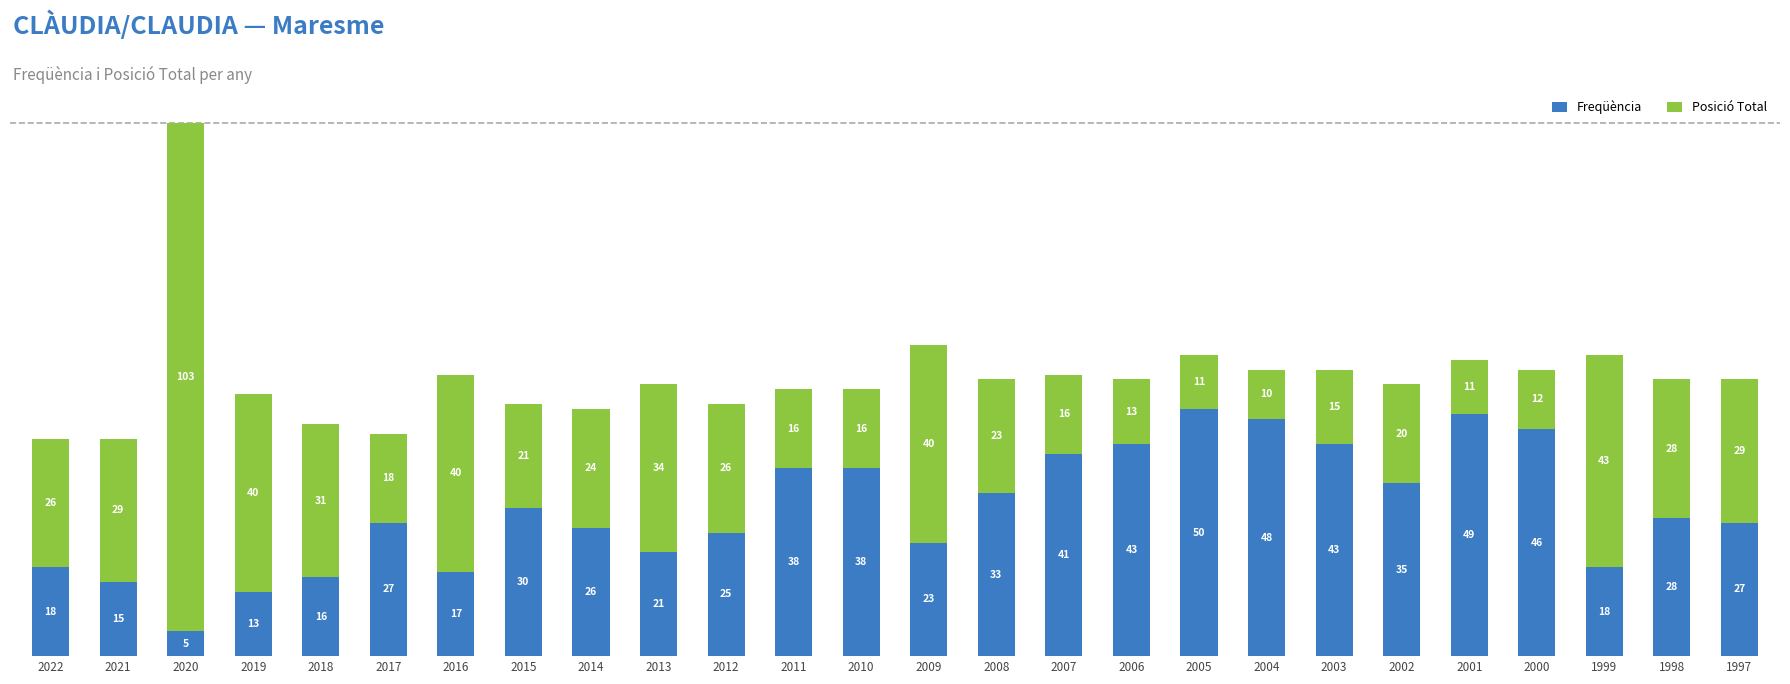

What is the value of the Freqüència bar at the 13th from the left?

38